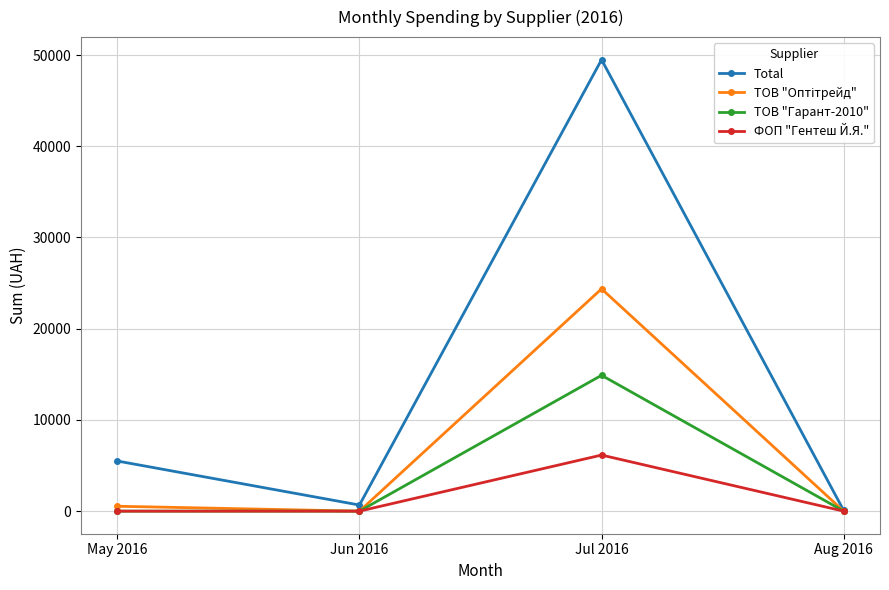

How many data points in ТОВ "Гарант-2010" are above 0?

1